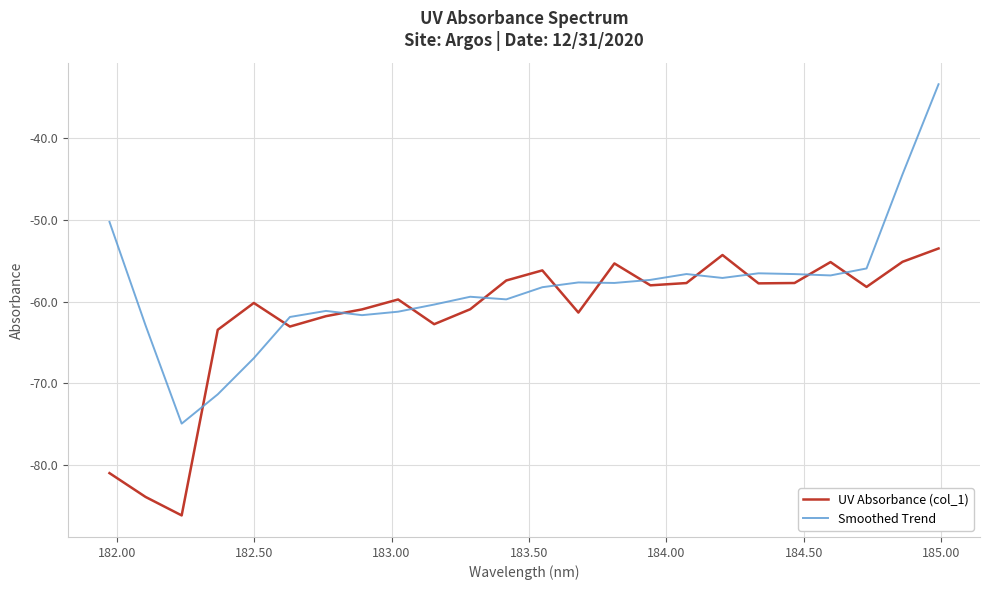

Which series has the largest range (max minus min)?

Smoothed Trend